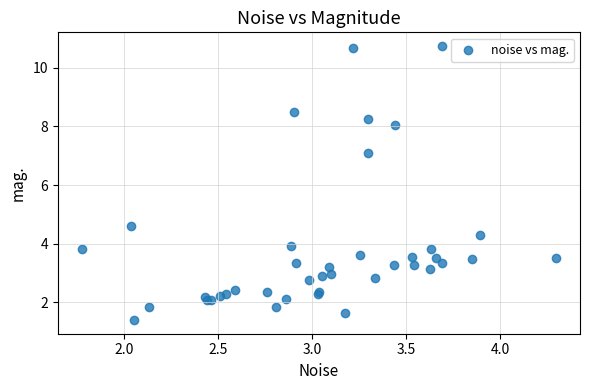

What Y value in the scatter plot is closest to 6?

7.1